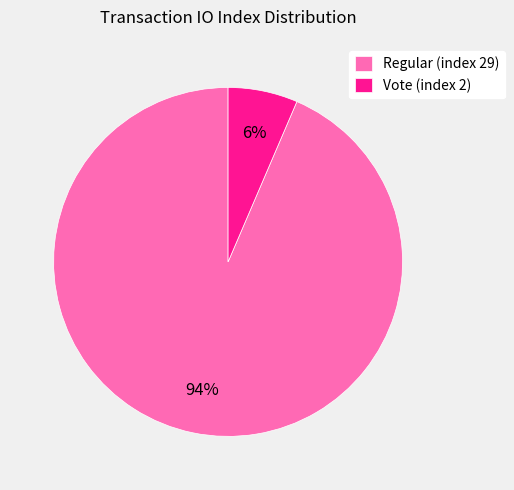

Is the sum of Vote (index 2) and Regular (index 29) greater than half?

Yes